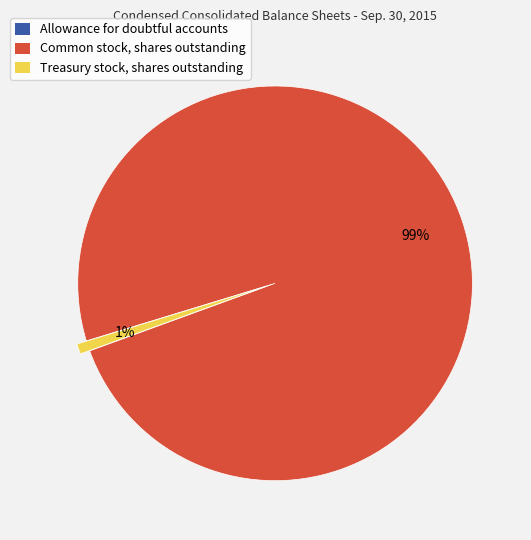

To the nearest percent, what portion does Treasury stock, shares outstanding represent?

1%